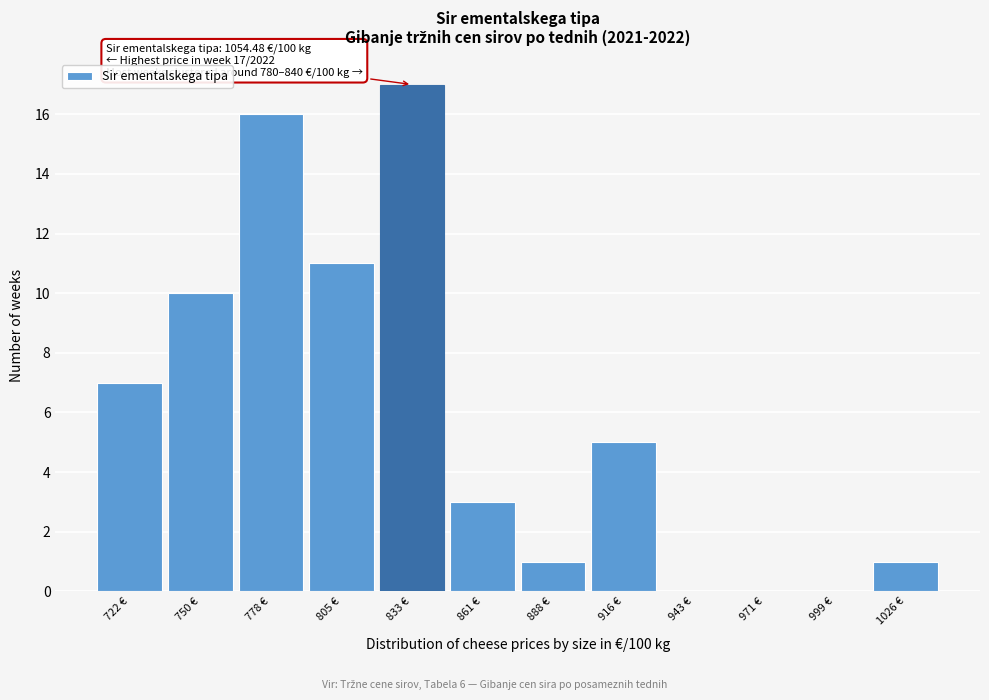

Reading left to right, what are all the values shown in this chart?

722 €=7	750 €=10	778 €=16	805 €=11	833 €=17	861 €=3	888 €=1	916 €=5	943 €=0	971 €=0	999 €=0	1026 €=1